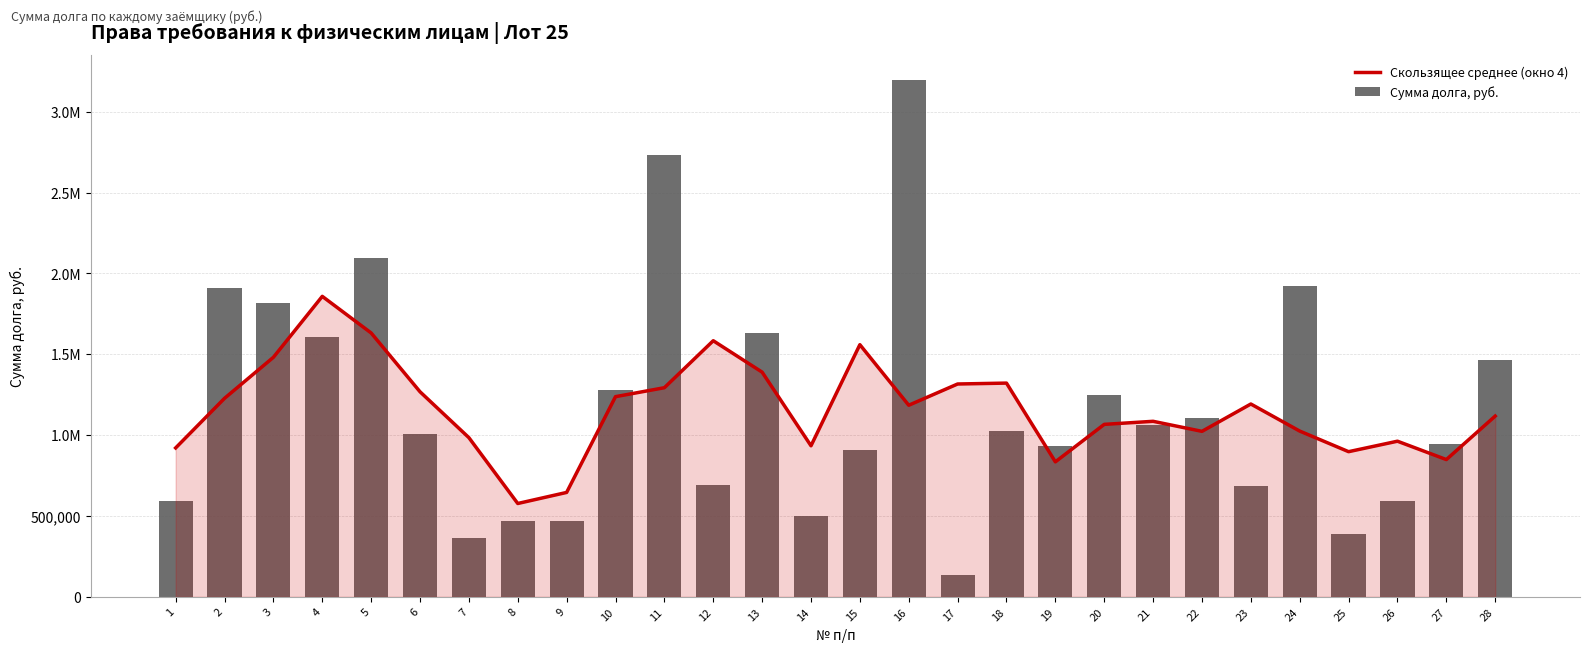

The Скользящее среднее (окно 4) series shows 984306.6 at 7. True or false?

True